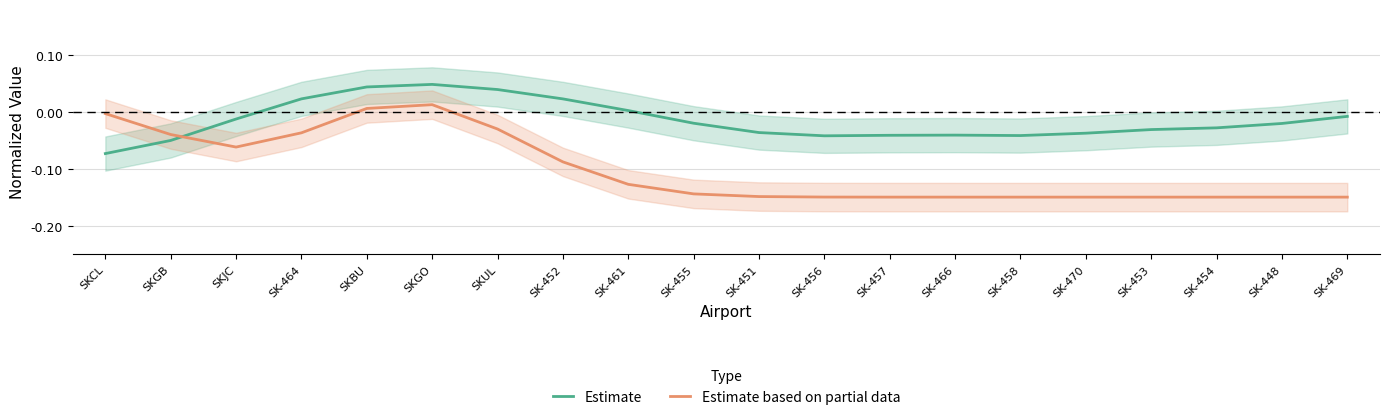

What is the difference between the highest and lowest values at SK-469?

0.1